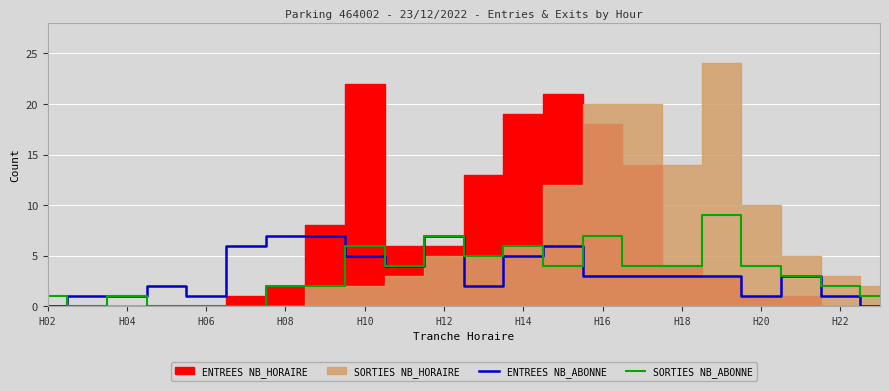

True or false: SORTIES NB_ABONNE has a value of 11 at H16.

False